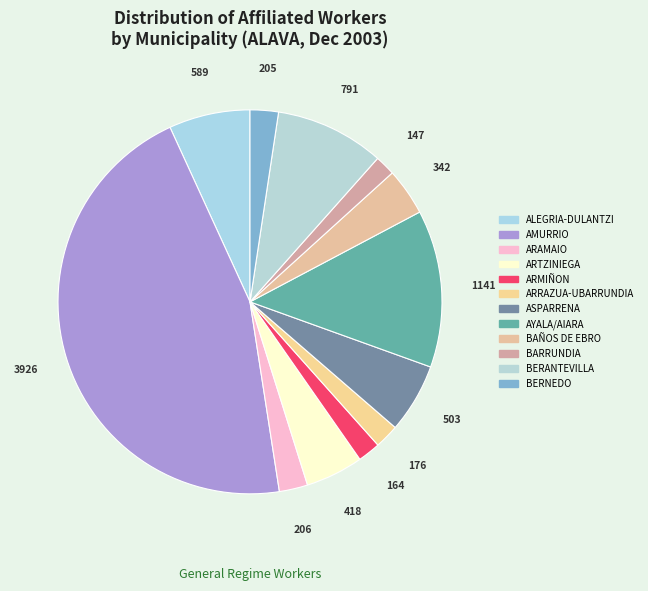

How many segments does this pie chart have?

12